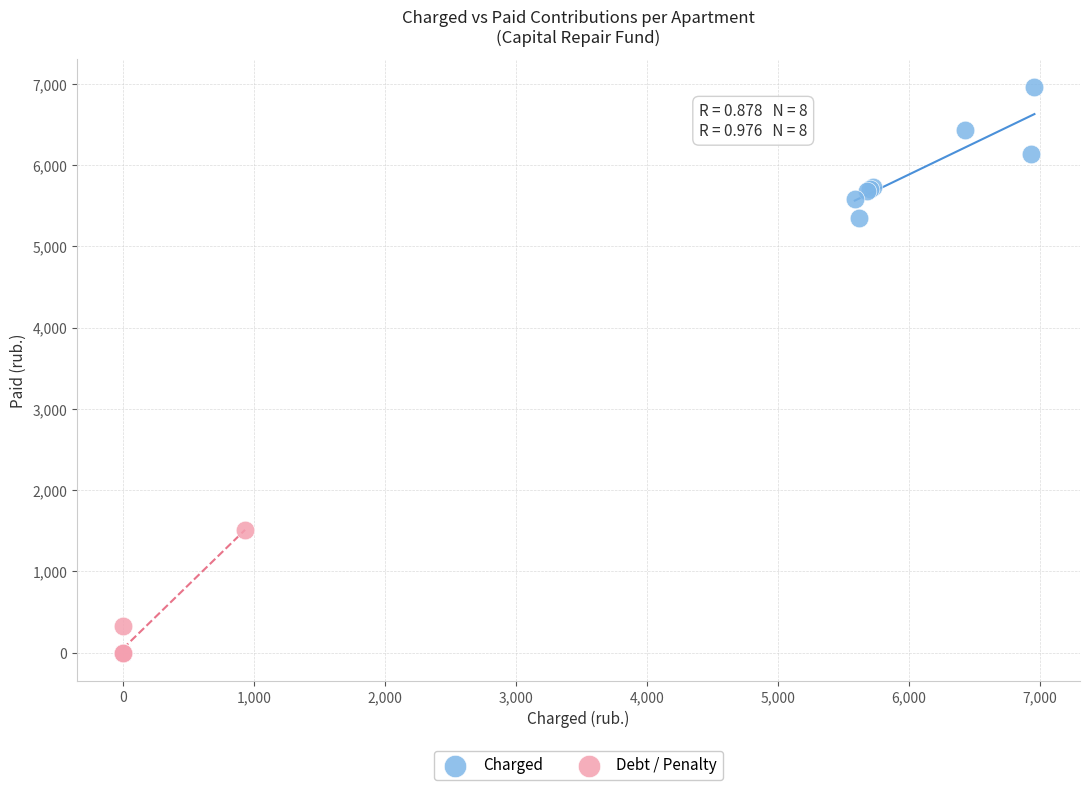

Which series contains the highest Y value?

Charged